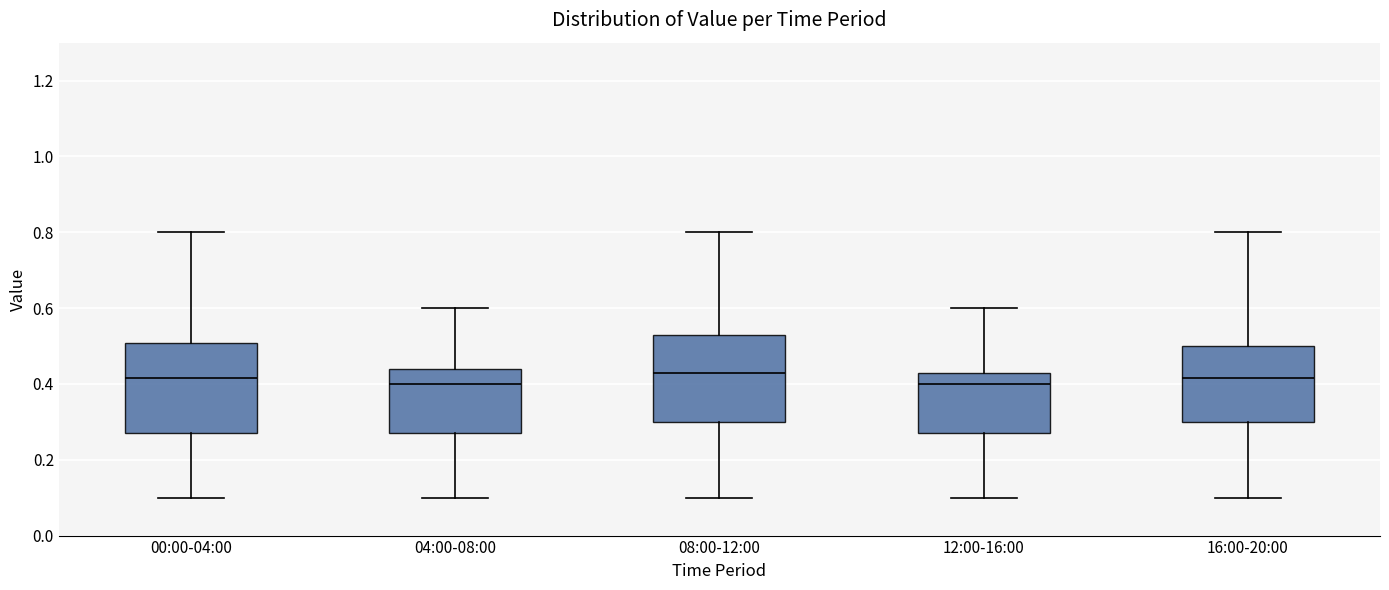

Reading left to right, transcribe this box plot: for each box, give where its median line is, the range the box spans, and where its two whiskers end, as read against the y-axis. The values are not printed on the chart, so give them approximately, as read against the axis.

00:00-04:00: median 0.42, box 0.28 to 0.50, whiskers 0.10 to 0.80
04:00-08:00: median 0.40, box 0.28 to 0.44, whiskers 0.10 to 0.60
08:00-12:00: median 0.44, box 0.30 to 0.54, whiskers 0.10 to 0.80
12:00-16:00: median 0.40, box 0.28 to 0.44, whiskers 0.10 to 0.60
16:00-20:00: median 0.42, box 0.30 to 0.50, whiskers 0.10 to 0.80